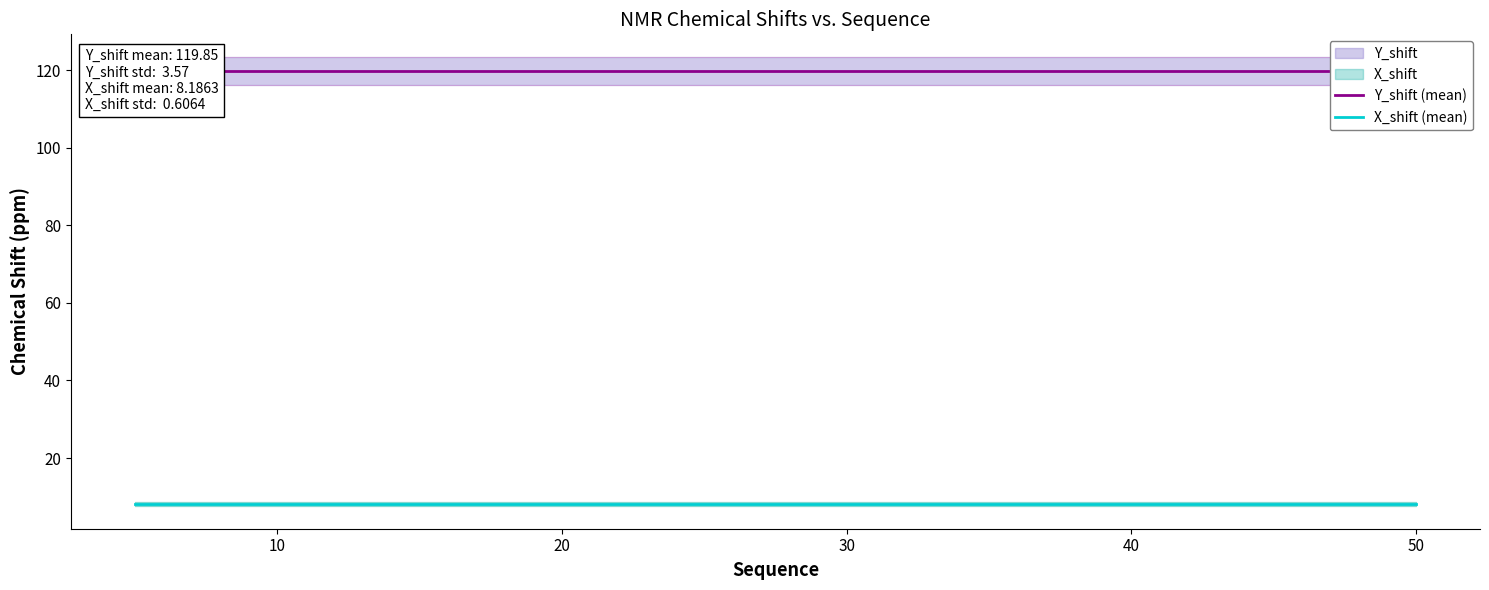

Reading right to left, extract all data points from this chart.

Y_shift (mean): 119.8	119.8	119.8	119.8	119.8	119.8	119.8	119.8	119.8	119.8	119.8	119.8	119.8	119.8	119.8	119.8	119.8	119.8	119.8	119.8	119.8	119.8	119.8	119.8	119.8	119.8	119.8	119.8	119.8	119.8	119.8	119.8	119.8	119.8	119.8	119.8	119.8	119.8	119.8	119.8
X_shift (mean): 8.2	8.2	8.2	8.2	8.2	8.2	8.2	8.2	8.2	8.2	8.2	8.2	8.2	8.2	8.2	8.2	8.2	8.2	8.2	8.2	8.2	8.2	8.2	8.2	8.2	8.2	8.2	8.2	8.2	8.2	8.2	8.2	8.2	8.2	8.2	8.2	8.2	8.2	8.2	8.2